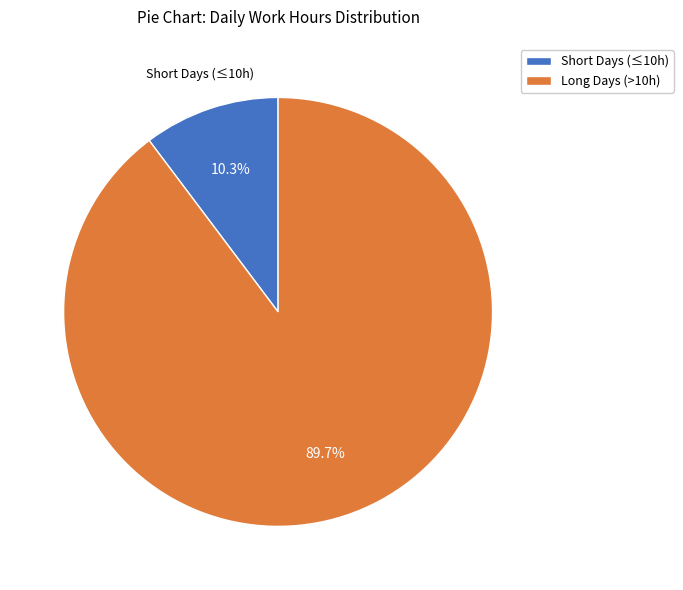

Between Long Days (>10h) and Short Days (≤10h), which is larger?

Long Days (>10h)